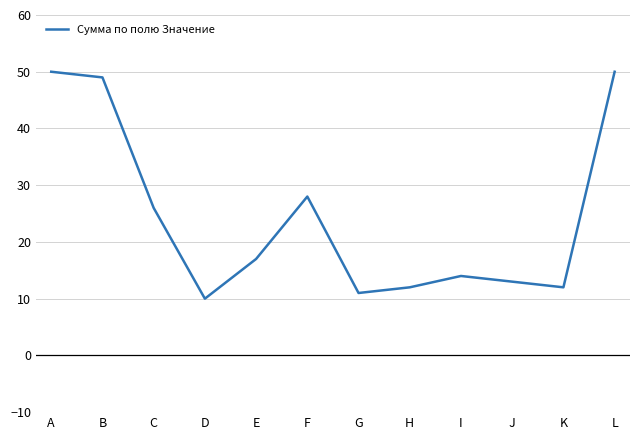

Does the chart display data point markers on the line(s)?

No